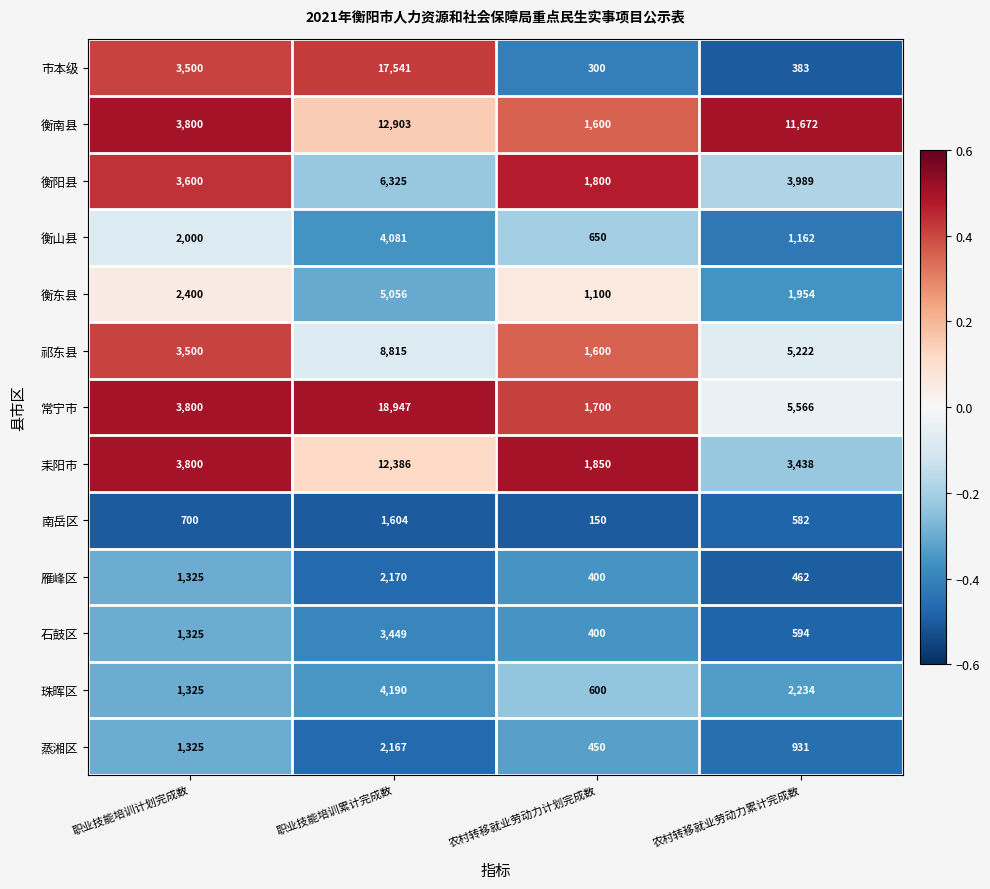

What is the sum of the 珠晖区 values at 农村转移就业劳动力计划完成数 and 农村转移就业劳动力累计完成数?

2834